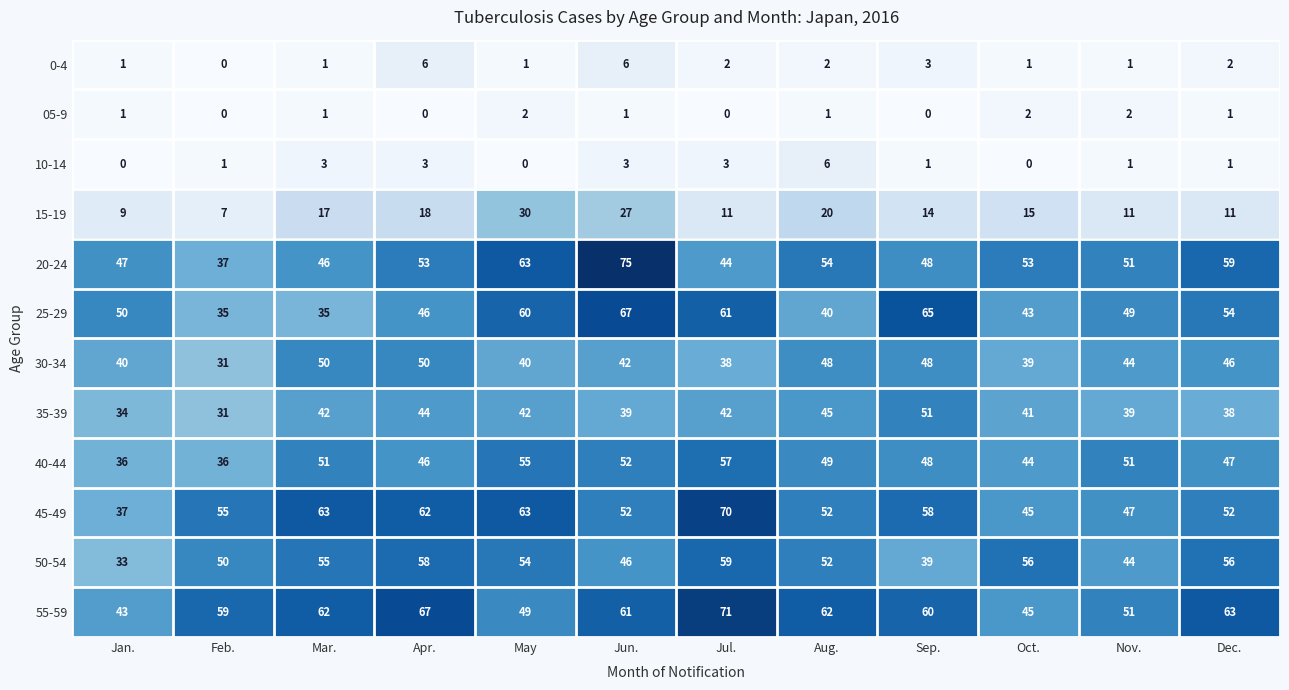

What is the sum of all 40-44 values?

572